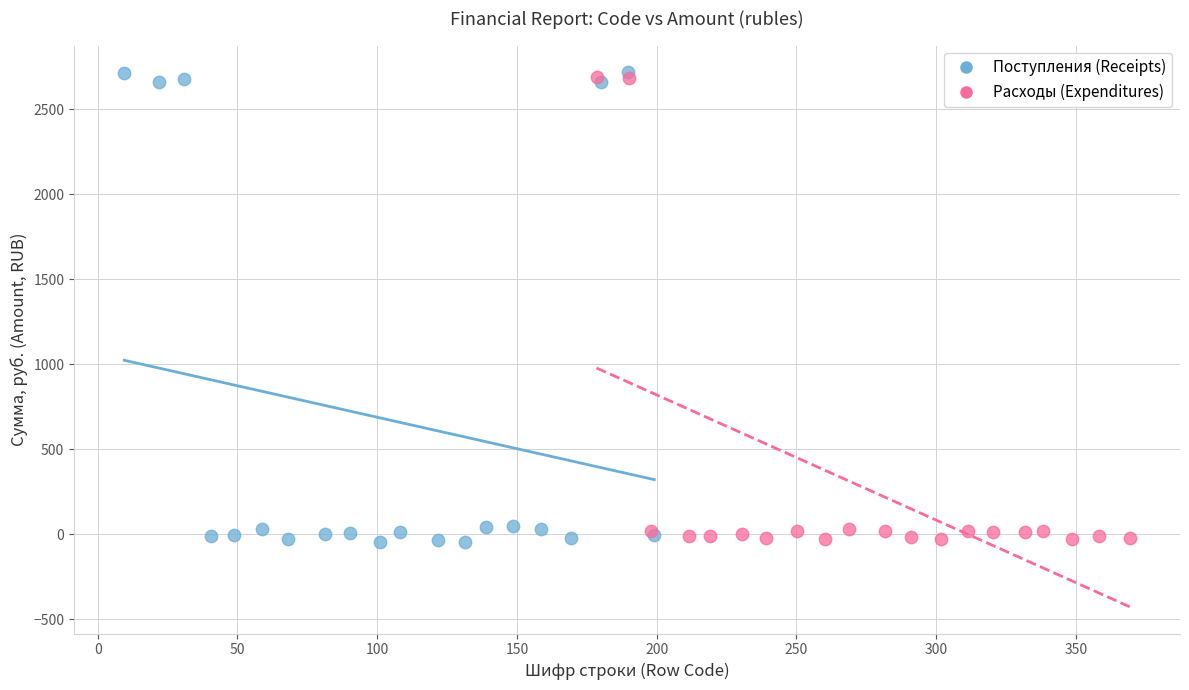

Which series has the largest Y range (max minus min)?

Поступления (Receipts)